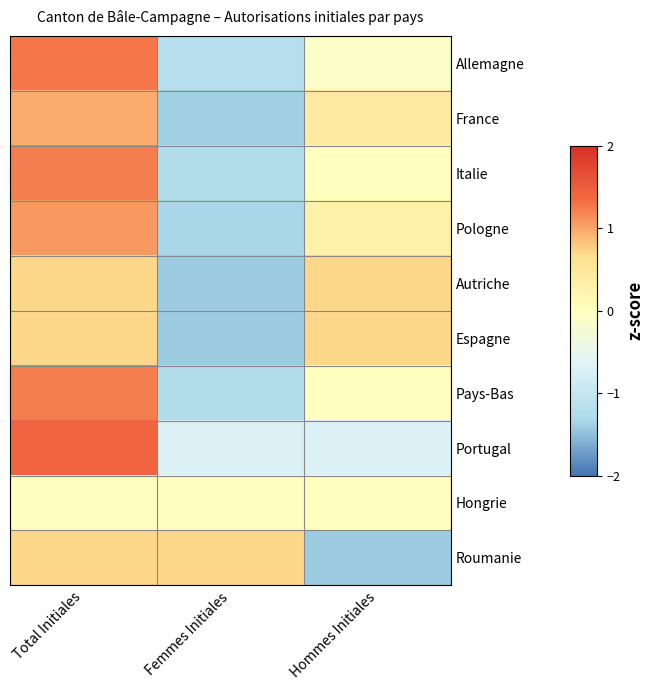

Which label corresponds to the largest value in the chart?

Total Initiales